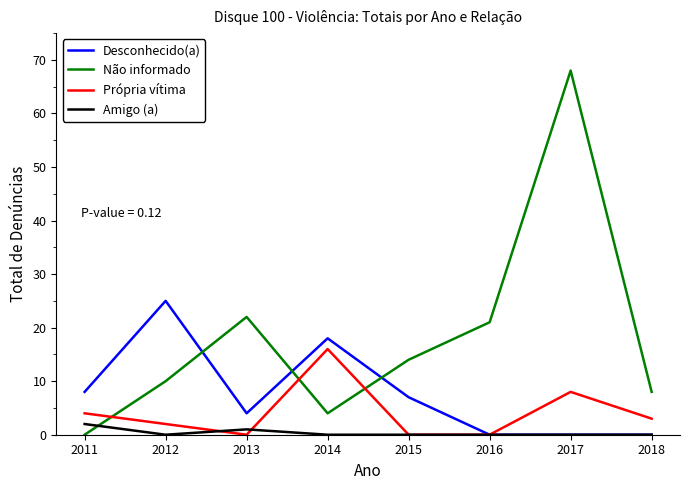

Reading right to left, what are all the values shown in this chart?

Desconhecido(a): 2018=0	2017=0	2016=0	2015=7	2014=18	2013=4	2012=25	2011=8
Não informado: 2018=8	2017=68	2016=21	2015=14	2014=4	2013=22	2012=10	2011=0
Própria vítima: 2018=3	2017=8	2016=0	2015=0	2014=16	2013=0	2012=2	2011=4
Amigo (a): 2018=0	2017=0	2016=0	2015=0	2014=0	2013=1	2012=0	2011=2